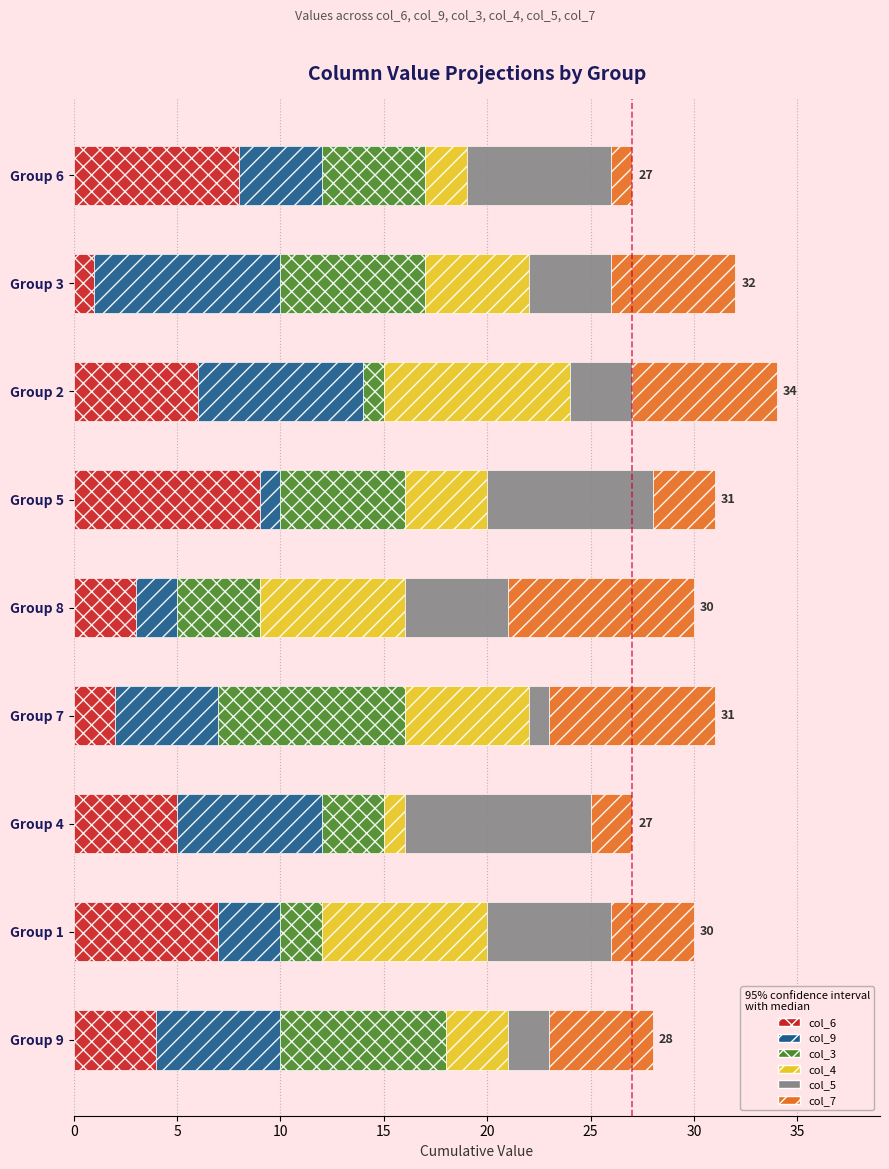

Which category has the lowest value in the col_6 series?

Group 3